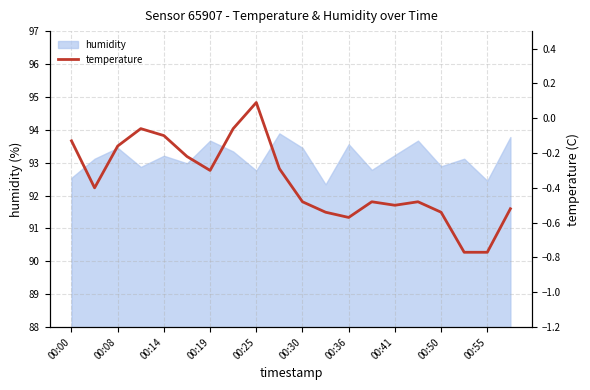

Is it true that humidity equals 93.7 at 00:19?

True